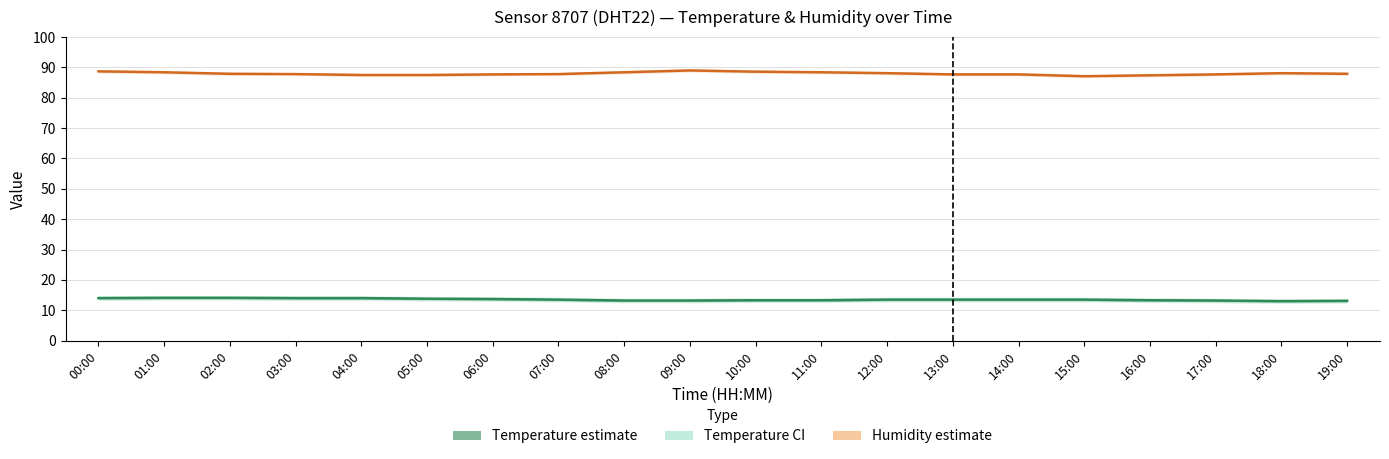

True or false: Temperature (°C) and Humidity (%) cross at least once.

False